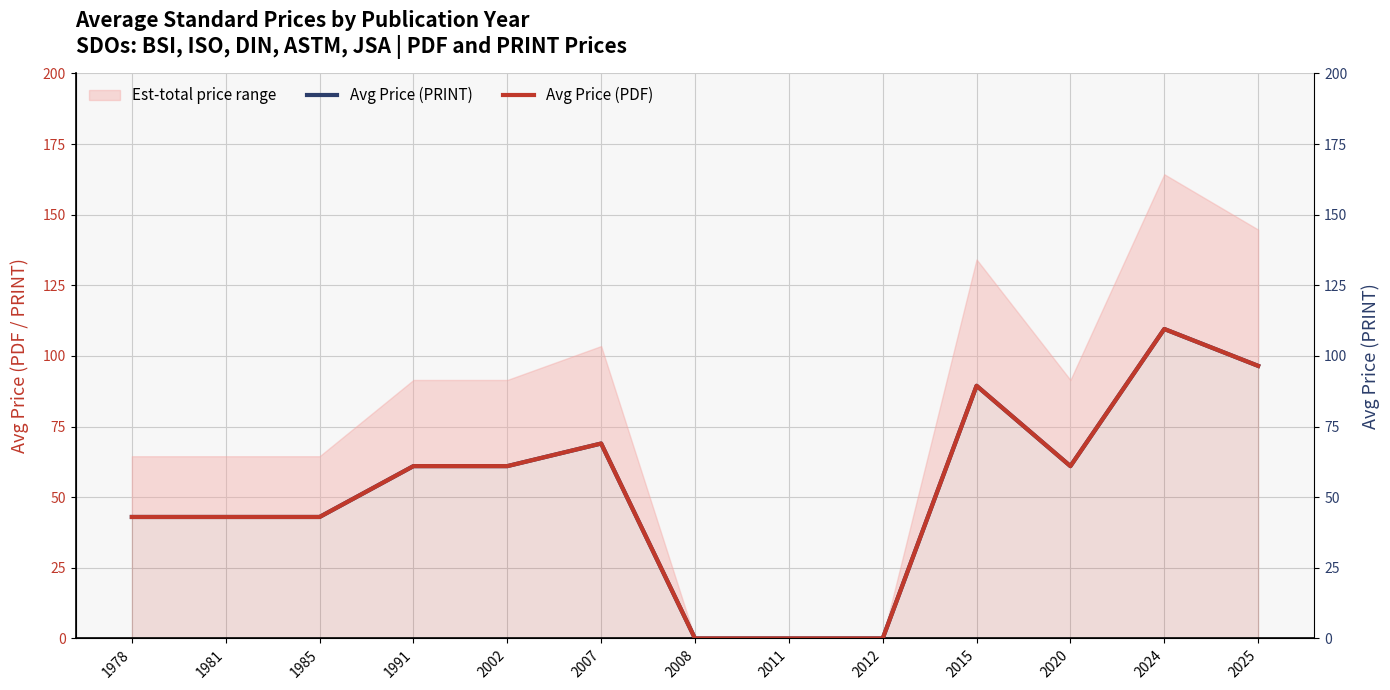

Which has a higher value, 2015 or 2025?

2025